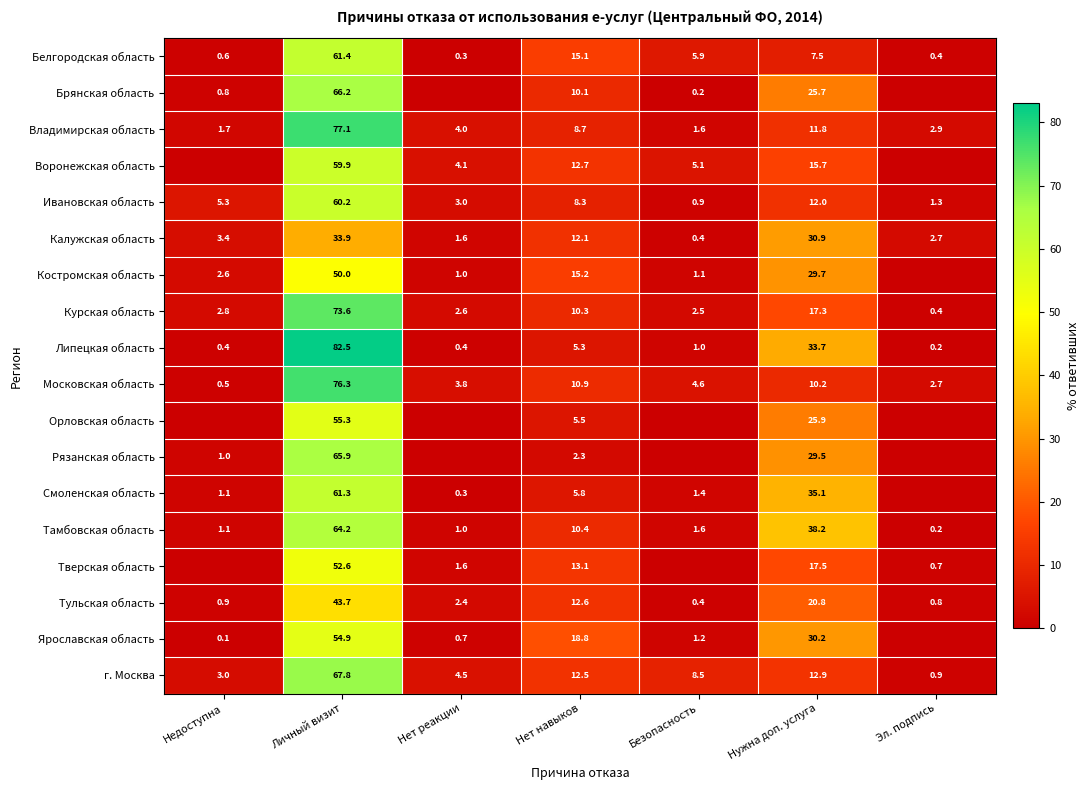

What is the difference between the maximum and second lowest values in the г. Москва series?

64.8